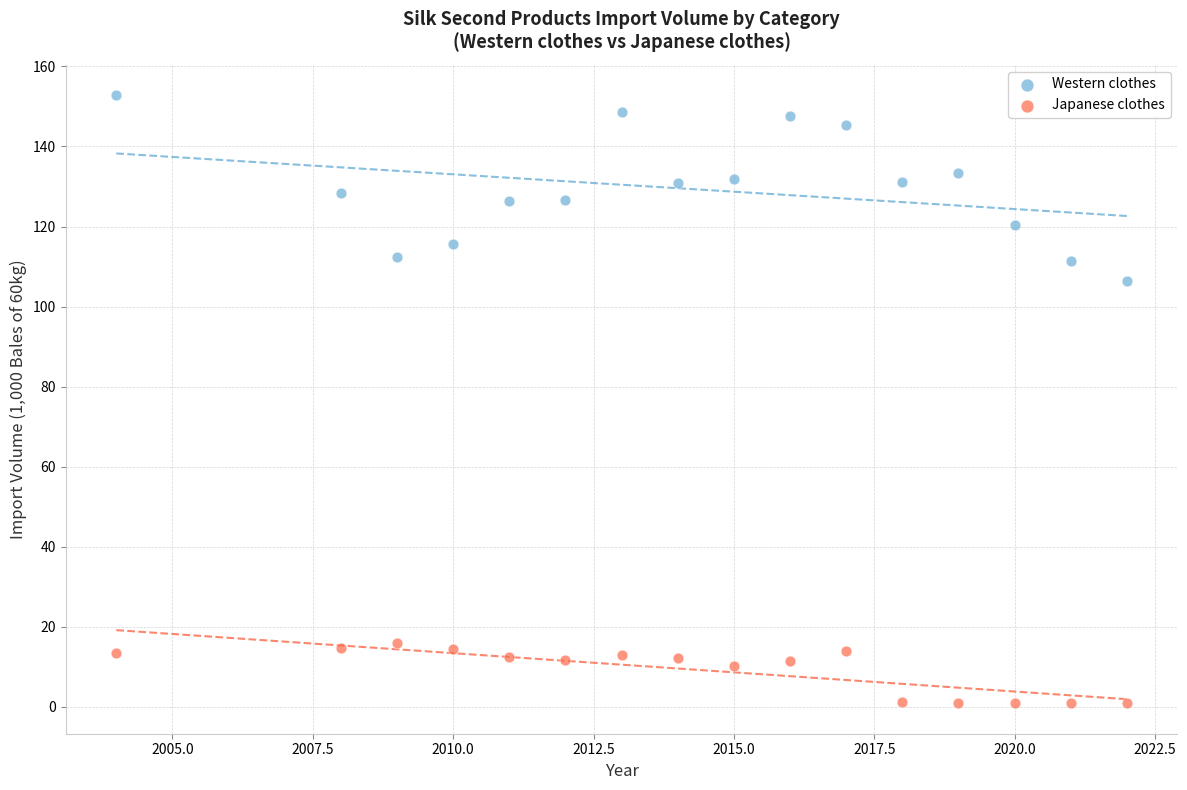

Across all series, what Y value is closest to 76?

106.5